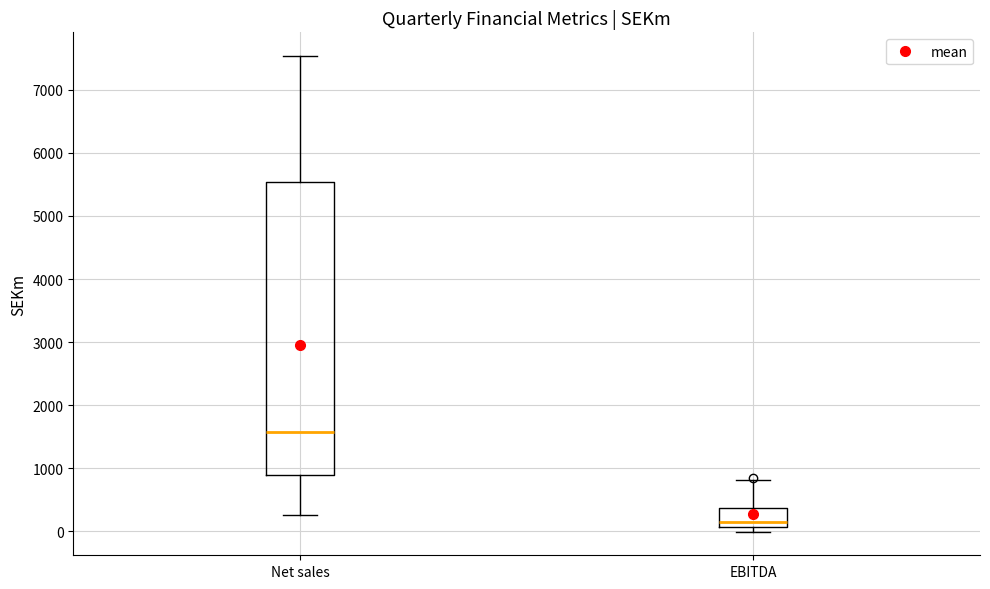

Comparing the boxes themselves (not the whiskers), which one is the tallest?

Net sales